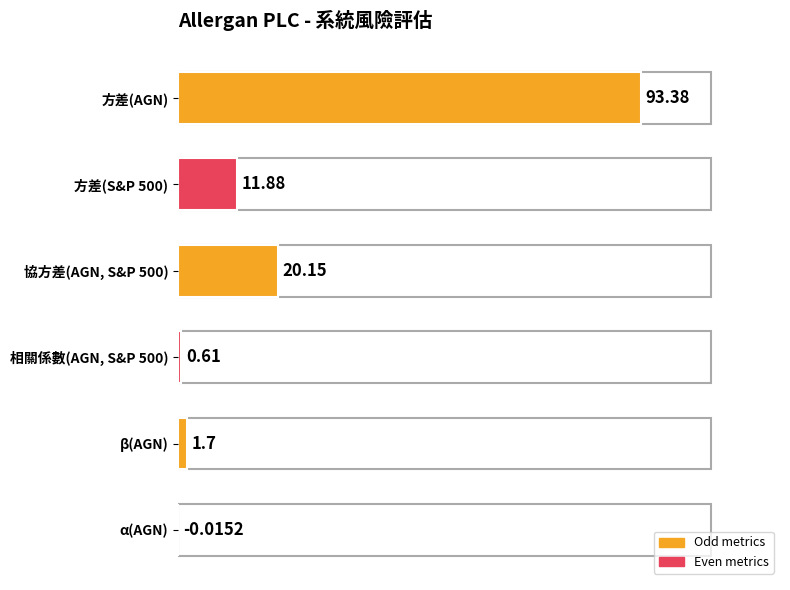

How many data points does each series have?

6